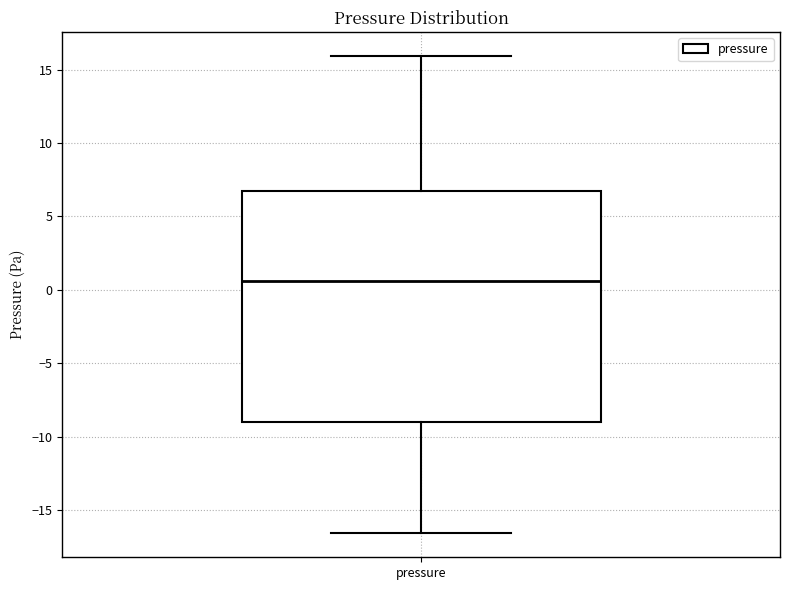

Transcribe this box plot: give where the median line is, the range the box spans, and where the two whiskers end, as read against the y-axis. The values are not printed on the chart, so give them approximately, as read against the axis.

median 0.5, box -9.0 to 6.5, whiskers -16.5 to 16.0